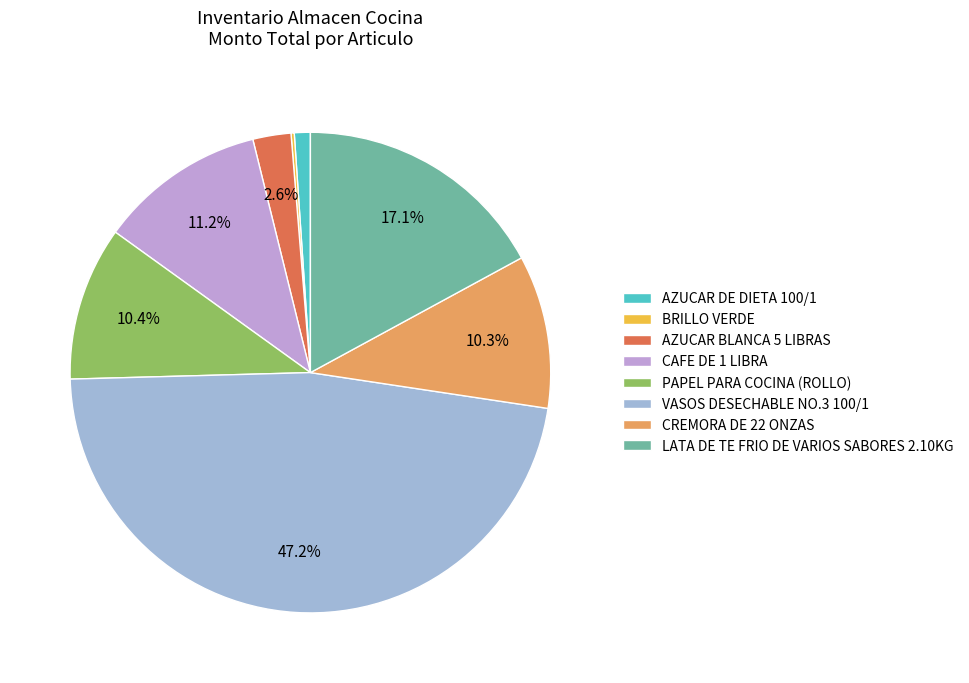

To the nearest percent, what portion does CREMORA DE 22 ONZAS represent?

10%